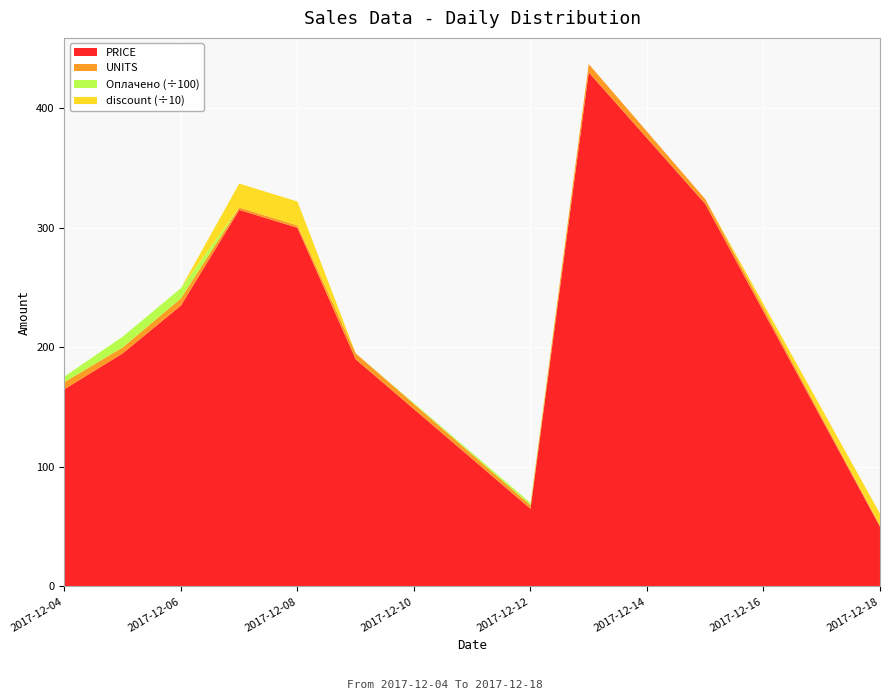

What is the minimum value for PRICE?

50.0